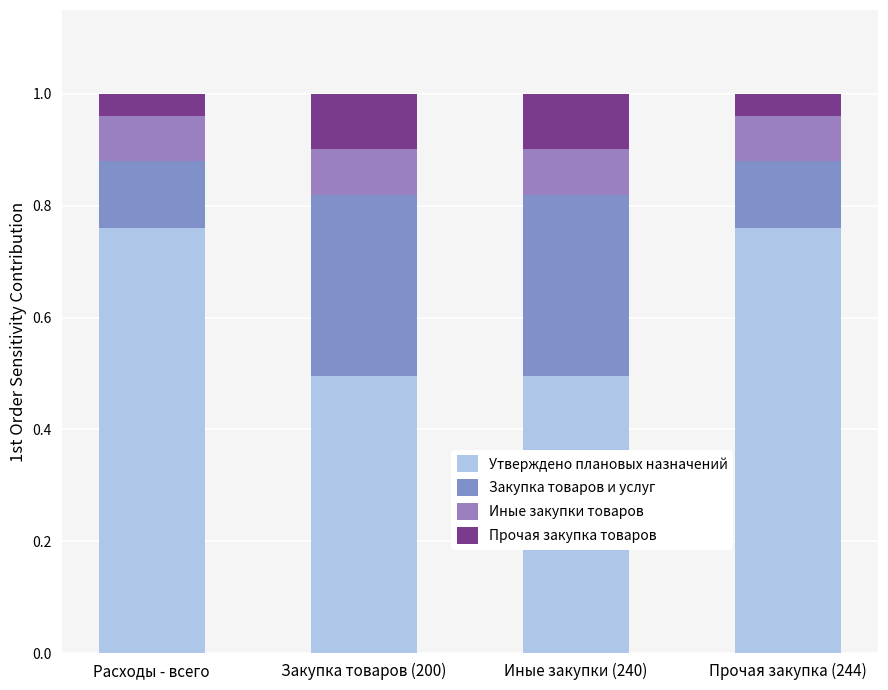

How many categories are shown in the chart?

4